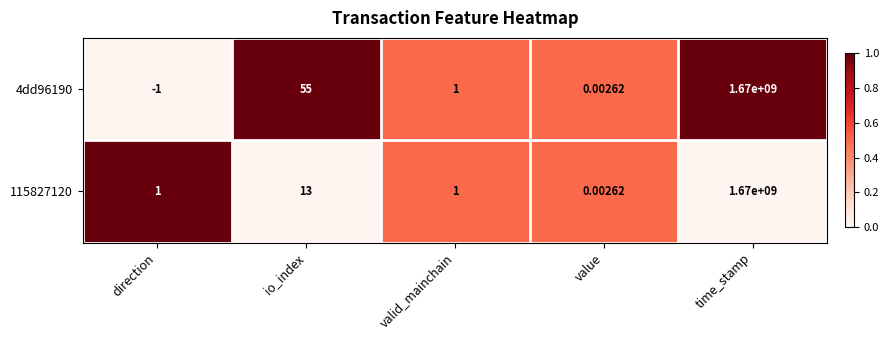

At which category is the sum across all series the highest?

time_stamp